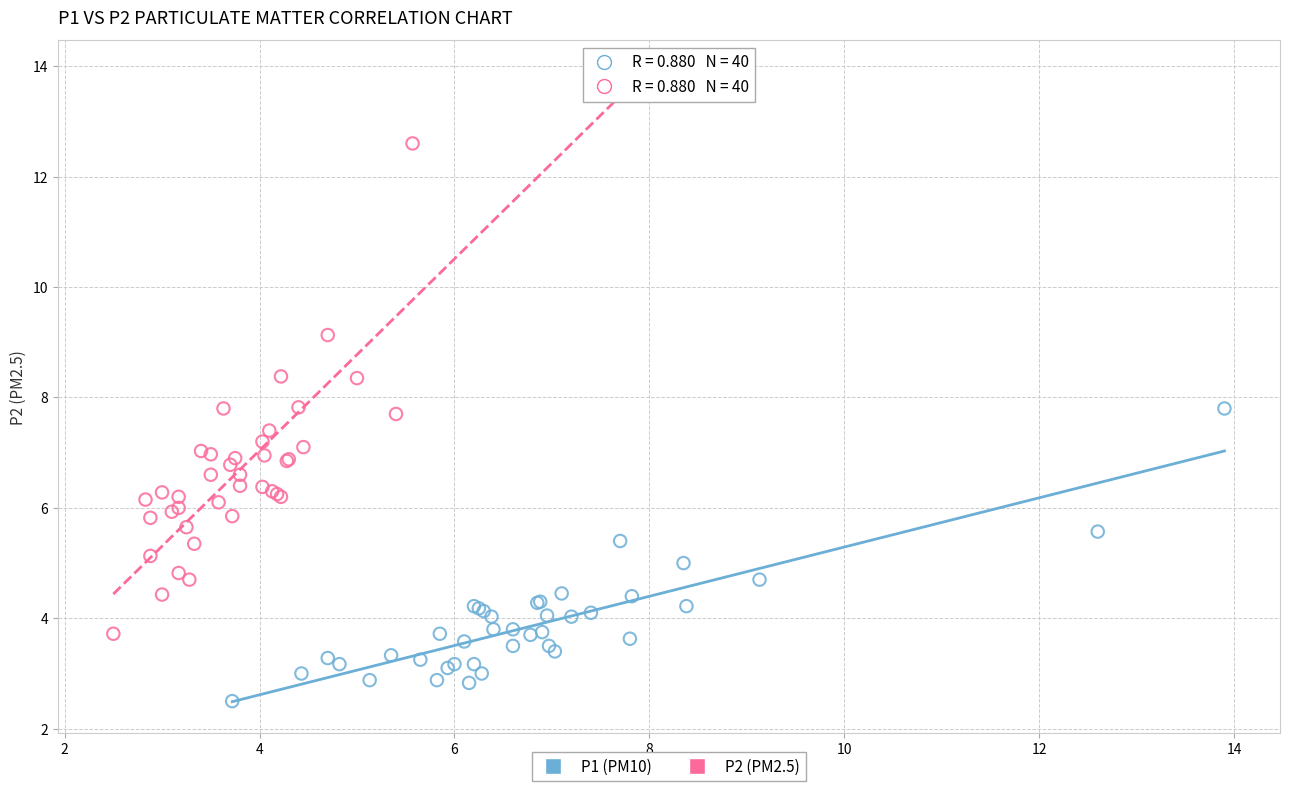

Which series reaches the maximum Y coordinate?

P2 (PM2.5)